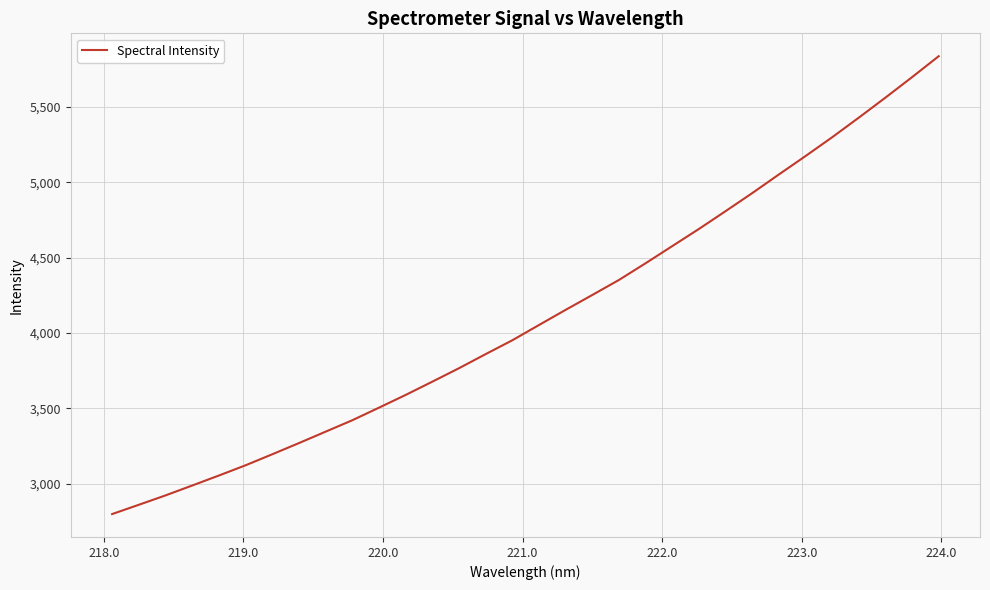

What is the maximum value shown in the chart?

5835.5